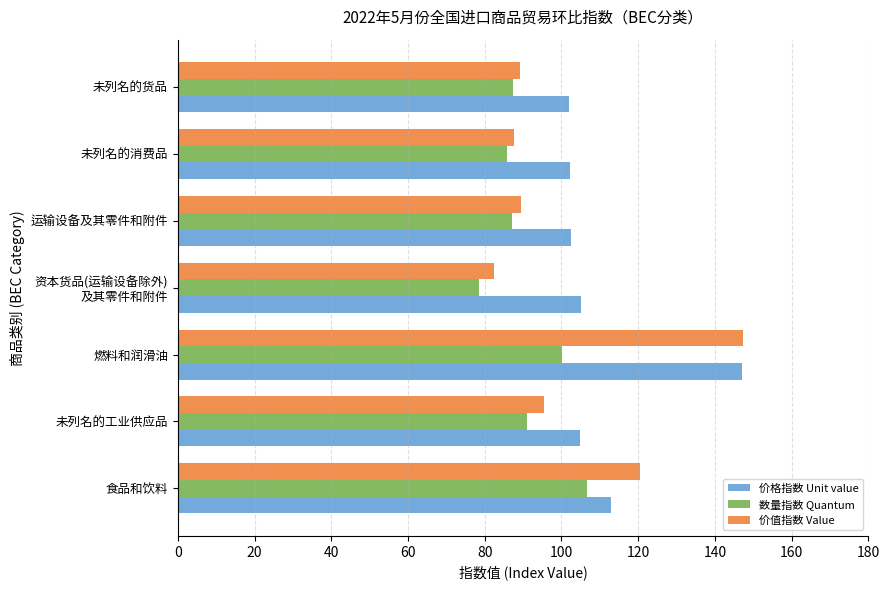

What is the sum of all 数量指数 Quantum values?

636.9